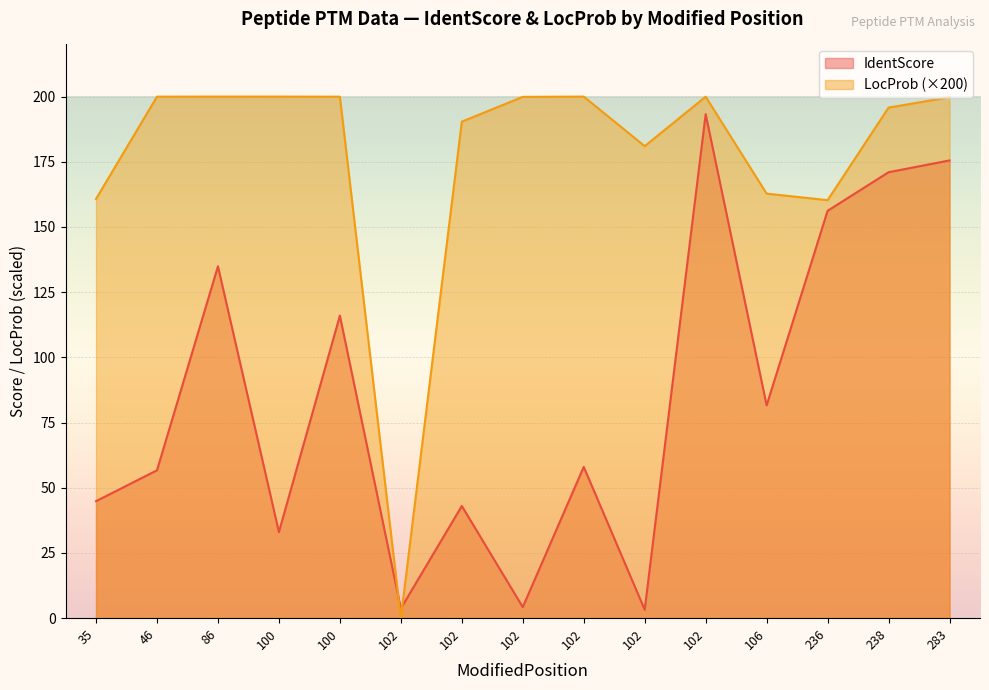

The IdentScore series shows 22.1 at 100. True or false?

False